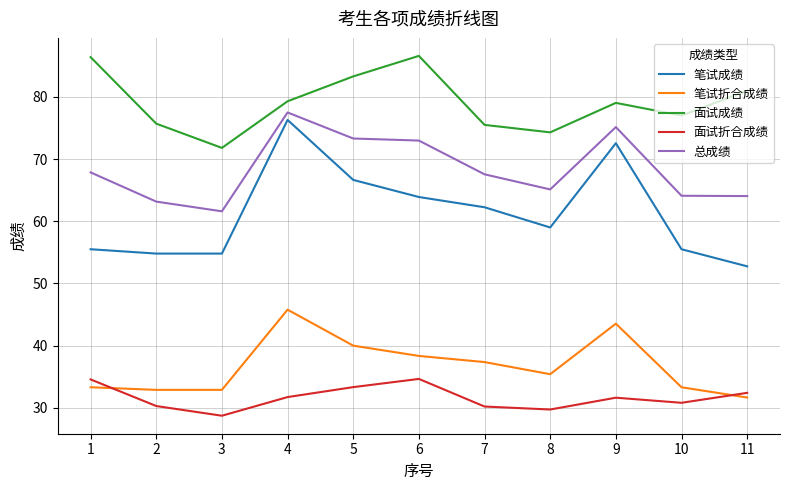

What is the difference between the 总成绩 values at 4 and 3?

15.9